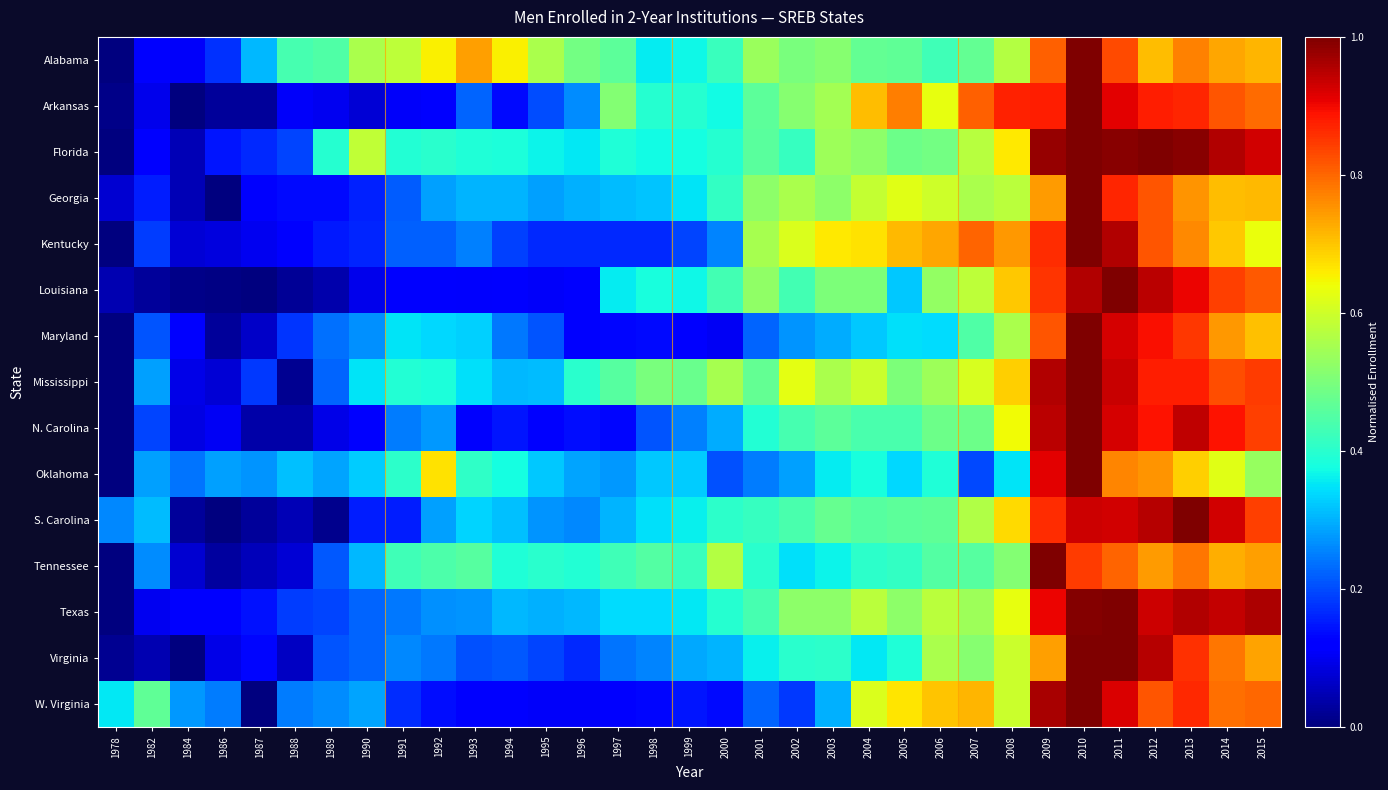

Reading left to right, list all the values displayed in this chart.

Alabama: 1978=0.0	1982=0.1	1984=0.1	1986=0.2	1987=0.3	1988=0.4	1989=0.4	1990=0.6	1991=0.6	1992=0.7	1993=0.7	1994=0.7	1995=0.6	1996=0.5	1997=0.5	1998=0.4	1999=0.4	2000=0.4	2001=0.5	2002=0.5	2003=0.5	2004=0.5	2005=0.5	2006=0.4	2007=0.5	2008=0.6	2009=0.8	2010=1.0	2011=0.8	2012=0.7	2013=0.8	2014=0.7	2015=0.7
Arkansas: 1978=0.0	1982=0.1	1984=0.0	1986=0.0	1987=0.0	1988=0.1	1989=0.1	1990=0.1	1991=0.1	1992=0.1	1993=0.2	1994=0.1	1995=0.2	1996=0.3	1997=0.5	1998=0.4	1999=0.4	2000=0.4	2001=0.5	2002=0.5	2003=0.5	2004=0.7	2005=0.8	2006=0.6	2007=0.8	2008=0.9	2009=0.9	2010=1.0	2011=0.9	2012=0.9	2013=0.9	2014=0.8	2015=0.8
Florida: 1978=0.0	1982=0.1	1984=0.0	1986=0.1	1987=0.2	1988=0.2	1989=0.4	1990=0.6	1991=0.4	1992=0.4	1993=0.4	1994=0.4	1995=0.4	1996=0.4	1997=0.4	1998=0.4	1999=0.4	2000=0.4	2001=0.5	2002=0.4	2003=0.5	2004=0.5	2005=0.5	2006=0.5	2007=0.6	2008=0.7	2009=1.0	2010=1.0	2011=1.0	2012=1.0	2013=1.0	2014=1.0	2015=0.9
Georgia: 1978=0.1	1982=0.2	1984=0.0	1986=0.0	1987=0.1	1988=0.1	1989=0.1	1990=0.2	1991=0.2	1992=0.3	1993=0.3	1994=0.3	1995=0.3	1996=0.3	1997=0.3	1998=0.3	1999=0.3	2000=0.4	2001=0.5	2002=0.6	2003=0.5	2004=0.6	2005=0.6	2006=0.6	2007=0.6	2008=0.6	2009=0.7	2010=1.0	2011=0.9	2012=0.8	2013=0.8	2014=0.7	2015=0.7
Kentucky: 1978=0.0	1982=0.2	1984=0.1	1986=0.1	1987=0.1	1988=0.1	1989=0.1	1990=0.2	1991=0.2	1992=0.2	1993=0.3	1994=0.2	1995=0.2	1996=0.2	1997=0.2	1998=0.2	1999=0.2	2000=0.3	2001=0.6	2002=0.6	2003=0.7	2004=0.7	2005=0.7	2006=0.7	2007=0.8	2008=0.7	2009=0.9	2010=1.0	2011=1.0	2012=0.8	2013=0.8	2014=0.7	2015=0.6
Louisiana: 1978=0.0	1982=0.0	1984=0.0	1986=0.0	1987=0.0	1988=0.0	1989=0.0	1990=0.1	1991=0.1	1992=0.1	1993=0.1	1994=0.1	1995=0.1	1996=0.1	1997=0.4	1998=0.4	1999=0.4	2000=0.4	2001=0.5	2002=0.4	2003=0.5	2004=0.5	2005=0.3	2006=0.5	2007=0.6	2008=0.7	2009=0.9	2010=1.0	2011=1.0	2012=0.9	2013=0.9	2014=0.8	2015=0.8
Maryland: 1978=0.0	1982=0.2	1984=0.1	1986=0.0	1987=0.1	1988=0.2	1989=0.2	1990=0.3	1991=0.4	1992=0.3	1993=0.3	1994=0.2	1995=0.2	1996=0.1	1997=0.1	1998=0.1	1999=0.1	2000=0.1	2001=0.2	2002=0.3	2003=0.3	2004=0.3	2005=0.3	2006=0.3	2007=0.4	2008=0.6	2009=0.8	2010=1.0	2011=0.9	2012=0.9	2013=0.9	2014=0.7	2015=0.7
Mississippi: 1978=0.0	1982=0.3	1984=0.1	1986=0.1	1987=0.2	1988=0.0	1989=0.2	1990=0.3	1991=0.4	1992=0.4	1993=0.3	1994=0.3	1995=0.3	1996=0.4	1997=0.5	1998=0.5	1999=0.5	2000=0.6	2001=0.5	2002=0.6	2003=0.6	2004=0.6	2005=0.5	2006=0.5	2007=0.6	2008=0.7	2009=1.0	2010=1.0	2011=0.9	2012=0.9	2013=0.9	2014=0.8	2015=0.8
N. Carolina: 1978=0.0	1982=0.2	1984=0.1	1986=0.1	1987=0.0	1988=0.0	1989=0.1	1990=0.1	1991=0.2	1992=0.3	1993=0.1	1994=0.1	1995=0.1	1996=0.1	1997=0.1	1998=0.2	1999=0.3	2000=0.3	2001=0.4	2002=0.4	2003=0.5	2004=0.4	2005=0.4	2006=0.5	2007=0.5	2008=0.6	2009=0.9	2010=1.0	2011=0.9	2012=0.9	2013=0.9	2014=0.9	2015=0.8
Oklahoma: 1978=0.0	1982=0.3	1984=0.2	1986=0.3	1987=0.3	1988=0.3	1989=0.3	1990=0.3	1991=0.4	1992=0.7	1993=0.4	1994=0.4	1995=0.3	1996=0.3	1997=0.3	1998=0.3	1999=0.3	2000=0.2	2001=0.2	2002=0.3	2003=0.4	2004=0.4	2005=0.3	2006=0.4	2007=0.2	2008=0.4	2009=0.9	2010=1.0	2011=0.8	2012=0.8	2013=0.7	2014=0.6	2015=0.5
S. Carolina: 1978=0.3	1982=0.3	1984=0.0	1986=0.0	1987=0.0	1988=0.0	1989=0.0	1990=0.2	1991=0.2	1992=0.3	1993=0.3	1994=0.3	1995=0.3	1996=0.3	1997=0.3	1998=0.3	1999=0.4	2000=0.4	2001=0.4	2002=0.4	2003=0.5	2004=0.5	2005=0.5	2006=0.5	2007=0.6	2008=0.7	2009=0.9	2010=0.9	2011=0.9	2012=1.0	2013=1.0	2014=0.9	2015=0.8
Tennessee: 1978=0.0	1982=0.3	1984=0.1	1986=0.0	1987=0.1	1988=0.1	1989=0.2	1990=0.3	1991=0.4	1992=0.4	1993=0.5	1994=0.4	1995=0.4	1996=0.4	1997=0.4	1998=0.5	1999=0.4	2000=0.6	2001=0.4	2002=0.3	2003=0.4	2004=0.4	2005=0.4	2006=0.5	2007=0.5	2008=0.5	2009=1.0	2010=0.8	2011=0.8	2012=0.7	2013=0.8	2014=0.7	2015=0.7
Texas: 1978=0.0	1982=0.1	1984=0.1	1986=0.1	1987=0.1	1988=0.2	1989=0.2	1990=0.2	1991=0.2	1992=0.3	1993=0.3	1994=0.3	1995=0.3	1996=0.3	1997=0.3	1998=0.3	1999=0.4	2000=0.4	2001=0.4	2002=0.5	2003=0.5	2004=0.6	2005=0.5	2006=0.6	2007=0.5	2008=0.6	2009=0.9	2010=1.0	2011=1.0	2012=0.9	2013=1.0	2014=0.9	2015=1.0
Virginia: 1978=0.0	1982=0.0	1984=0.0	1986=0.1	1987=0.1	1988=0.1	1989=0.2	1990=0.2	1991=0.3	1992=0.2	1993=0.2	1994=0.2	1995=0.2	1996=0.2	1997=0.2	1998=0.3	1999=0.3	2000=0.3	2001=0.4	2002=0.4	2003=0.4	2004=0.4	2005=0.4	2006=0.6	2007=0.5	2008=0.6	2009=0.7	2010=1.0	2011=1.0	2012=1.0	2013=0.9	2014=0.8	2015=0.7
W. Virginia: 1978=0.4	1982=0.5	1984=0.3	1986=0.2	1987=0.0	1988=0.2	1989=0.3	1990=0.3	1991=0.2	1992=0.1	1993=0.1	1994=0.1	1995=0.1	1996=0.1	1997=0.1	1998=0.1	1999=0.1	2000=0.1	2001=0.2	2002=0.2	2003=0.3	2004=0.6	2005=0.7	2006=0.7	2007=0.7	2008=0.6	2009=1.0	2010=1.0	2011=0.9	2012=0.8	2013=0.9	2014=0.8	2015=0.8